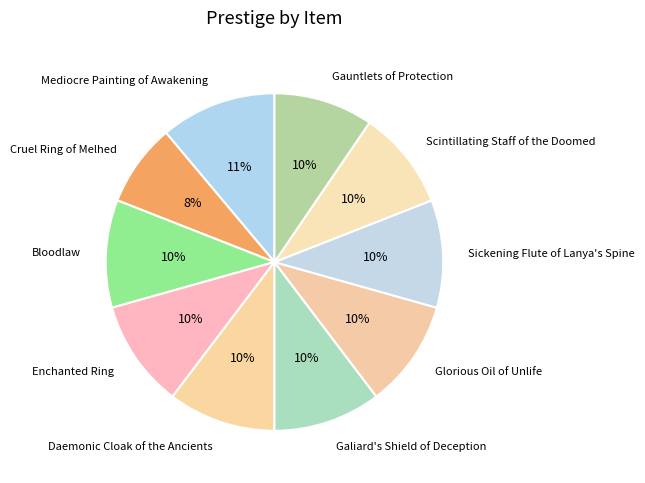

To the nearest percent, what is the difference between the largest and smallest slice percentages?

3%